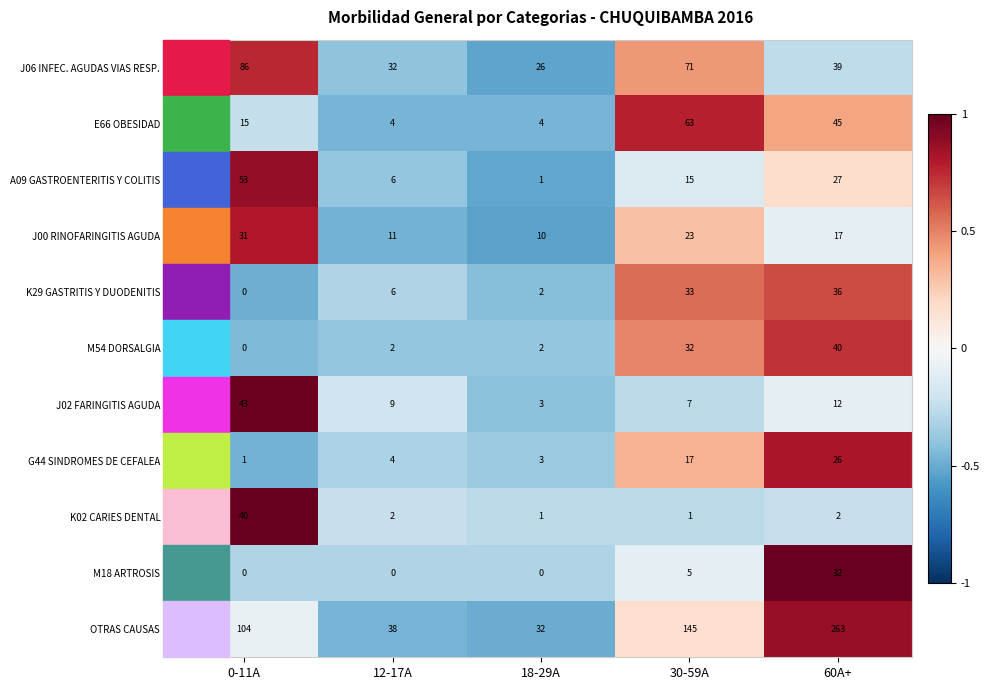

What is the difference between the highest and lowest values at 30-59A?

144